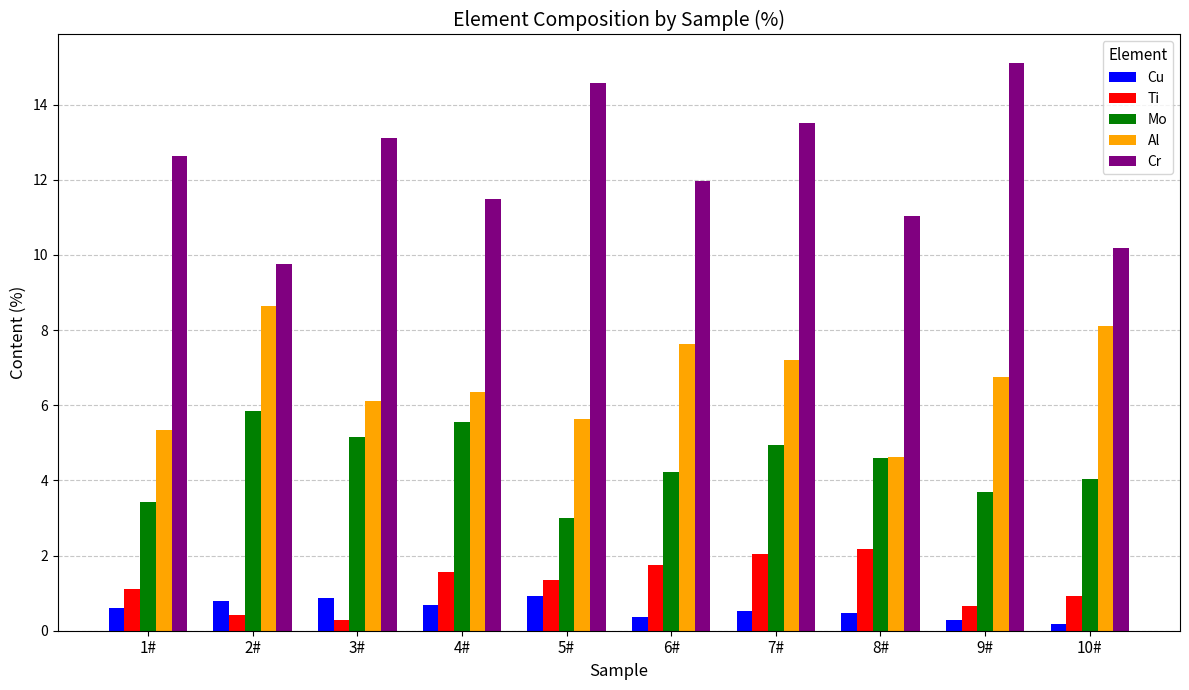

What is the average value of the Cu series?

0.6